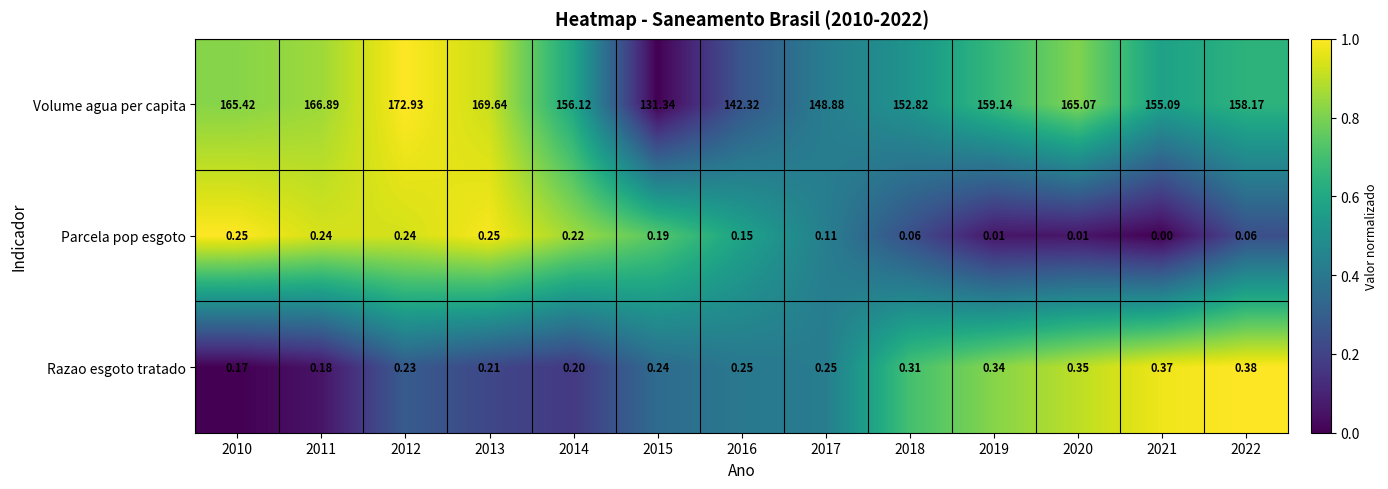

Is the value of Volume agua per capita at 2018 greater than the value of Parcela pop esgoto at 2013?

Yes